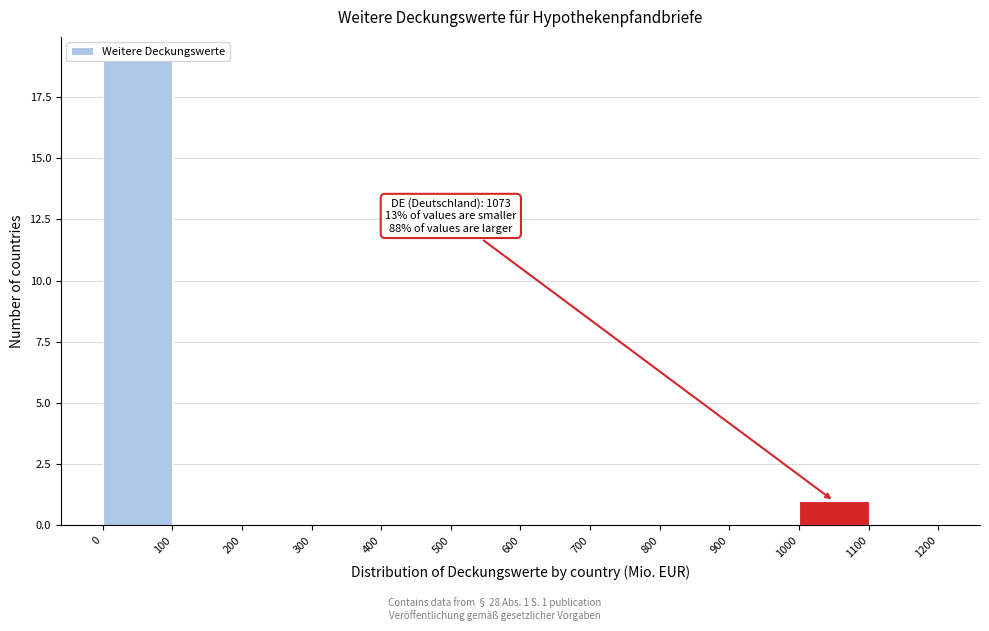

Over which range of the x-axis is the bar tallest?

0 to 100